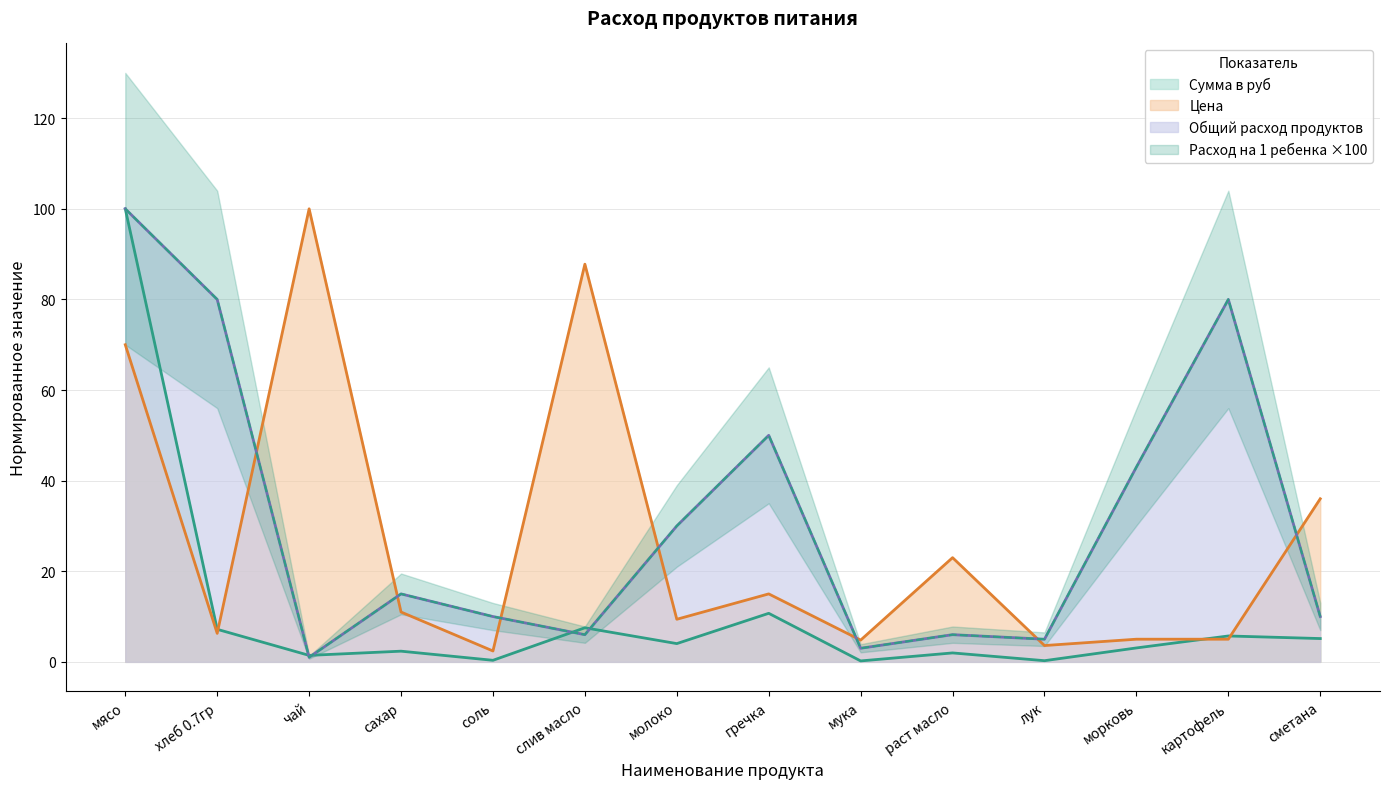

In Общий расход продуктов, how many points are lower than both neighbors (excluding endpoints)?

4